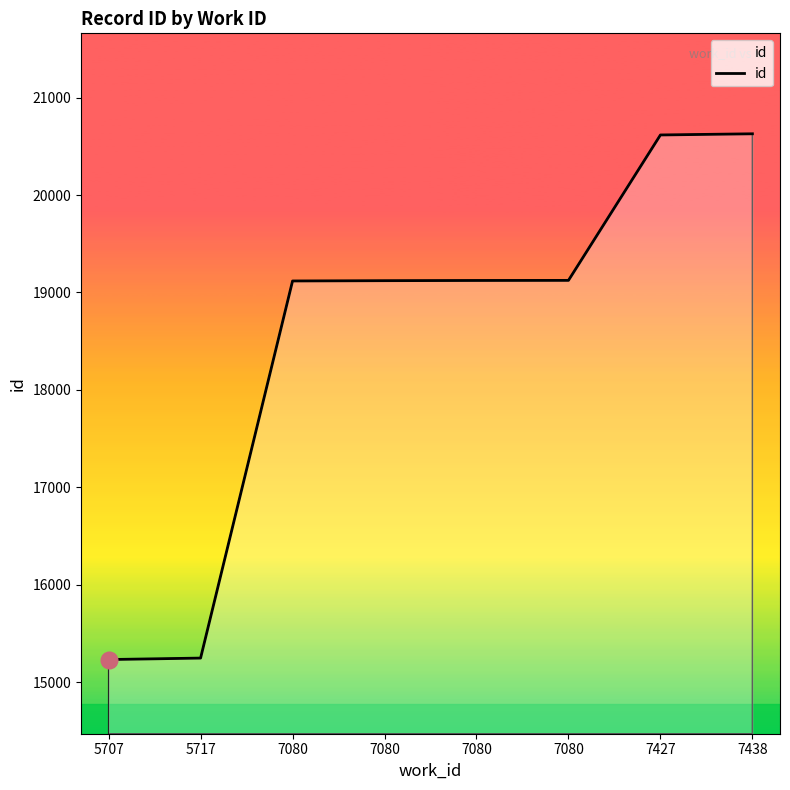

What is the ratio of the value at 7427 to the value at 5707?

1.4